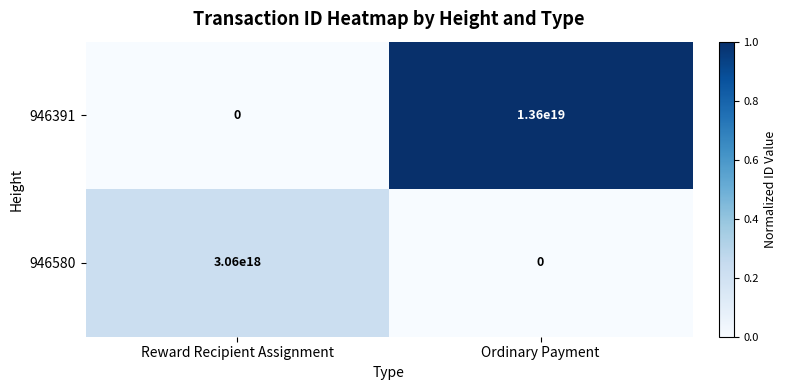

True or false: 946391 has a value of 0 at Reward Recipient Assignment.

True